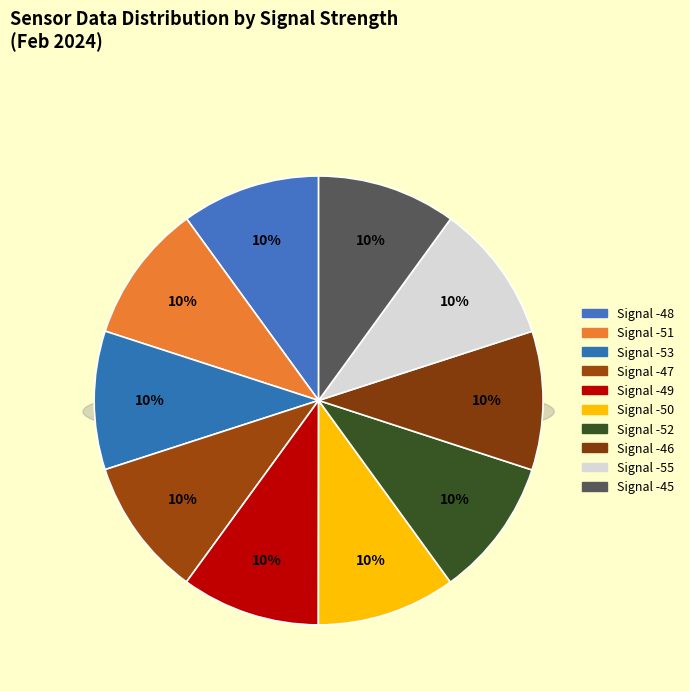

Is it true that -48 is 1% of the pie?

False